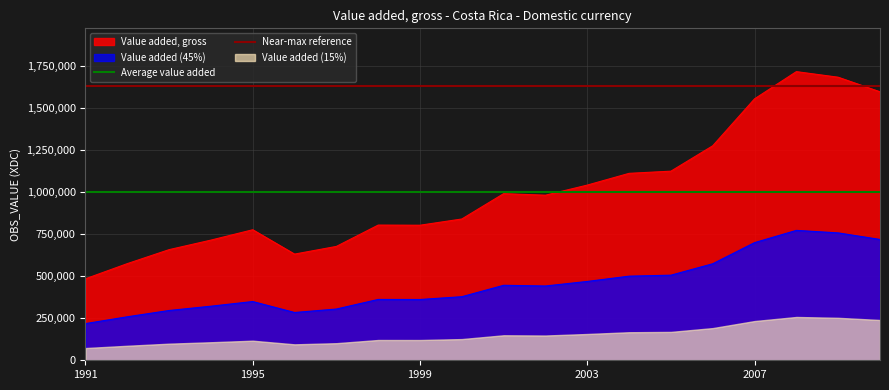

True or false: Value added, gross and Value added (45%) cross at least once.

False